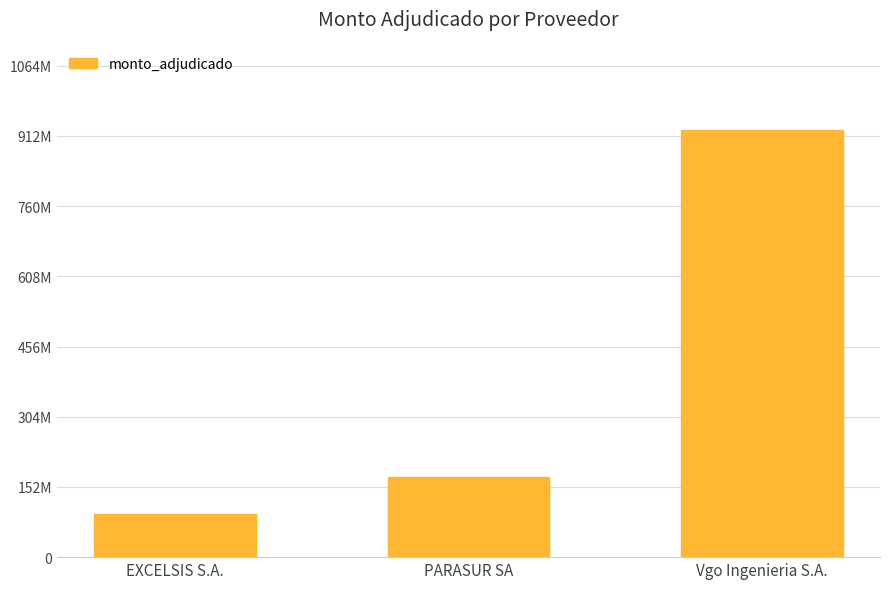

List the labels in order of value, largest first.

Vgo Ingenieria S.A., PARASUR SA, EXCELSIS S.A.